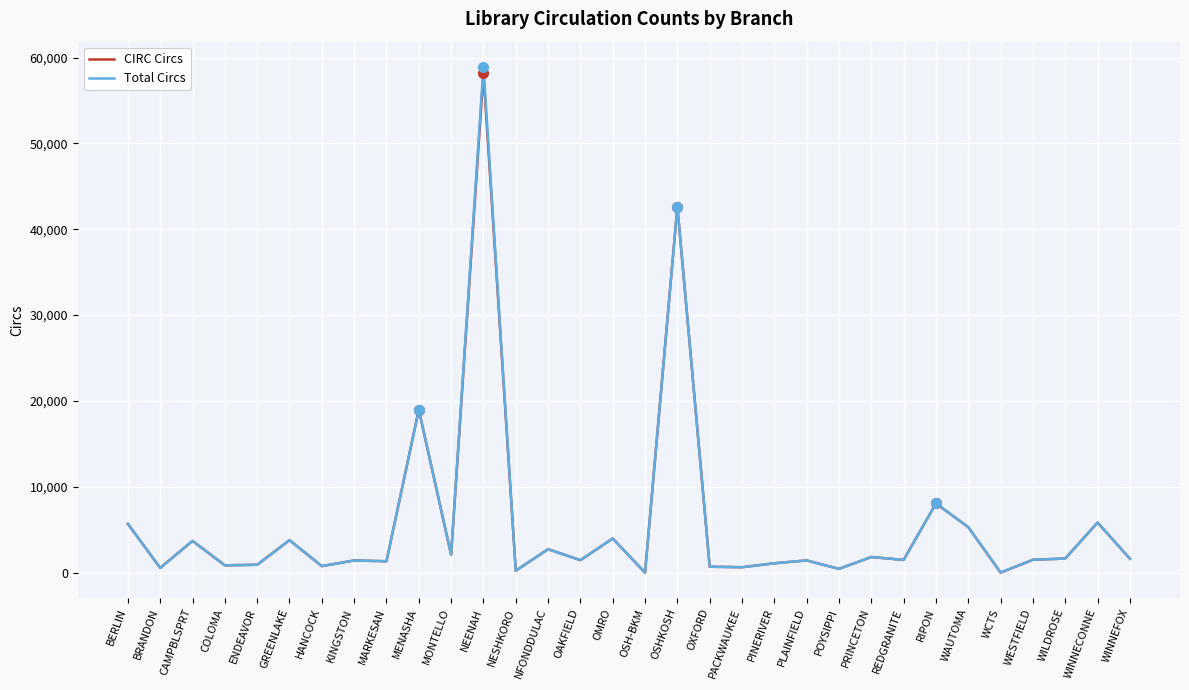

What is the smallest value displayed?

1